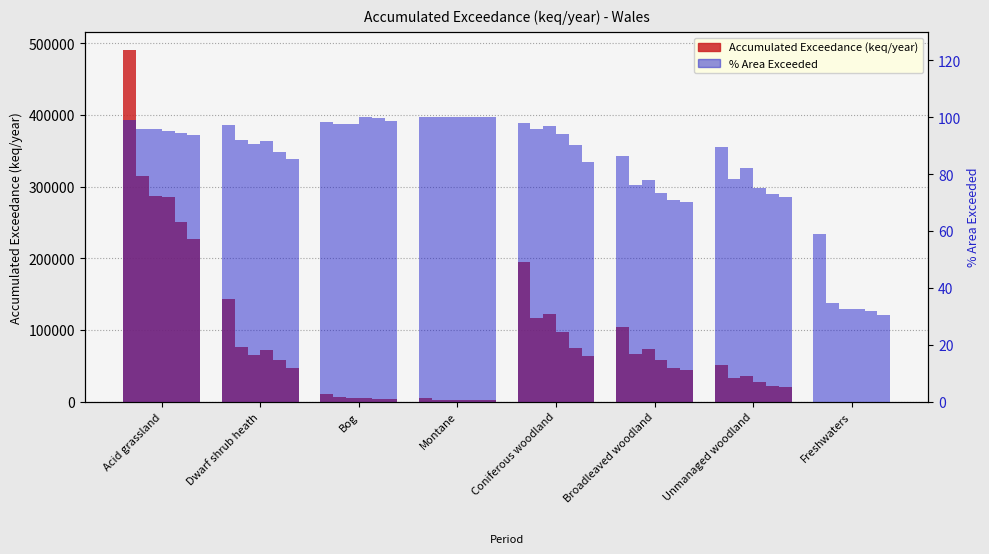

True or false: 2007-2009 has a value of 63647 at Acid grassland.

False